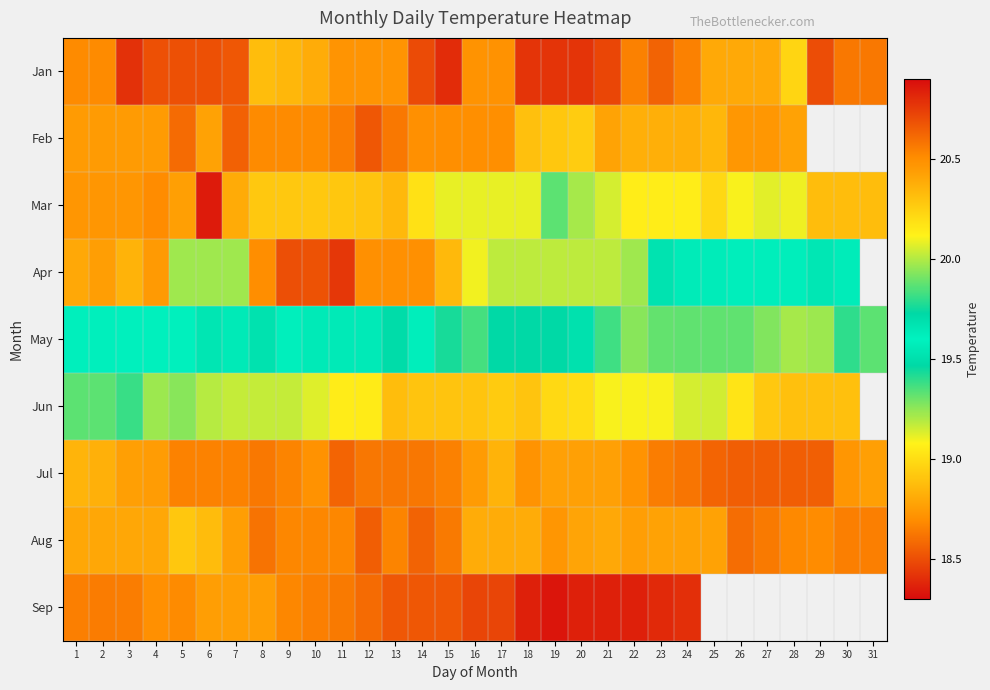

How many categories are shown in the chart?

31